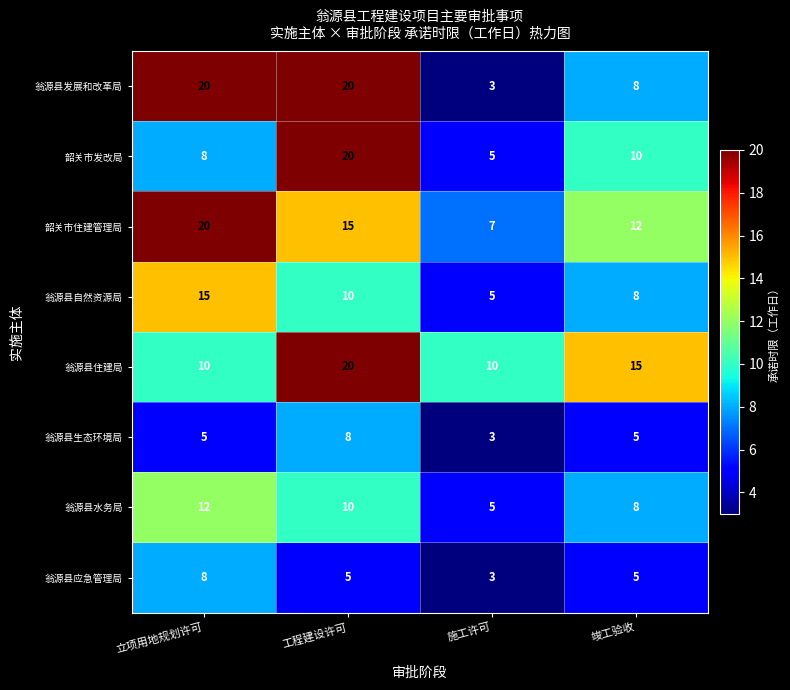

At how many categories does at least one series exceed 14?

3